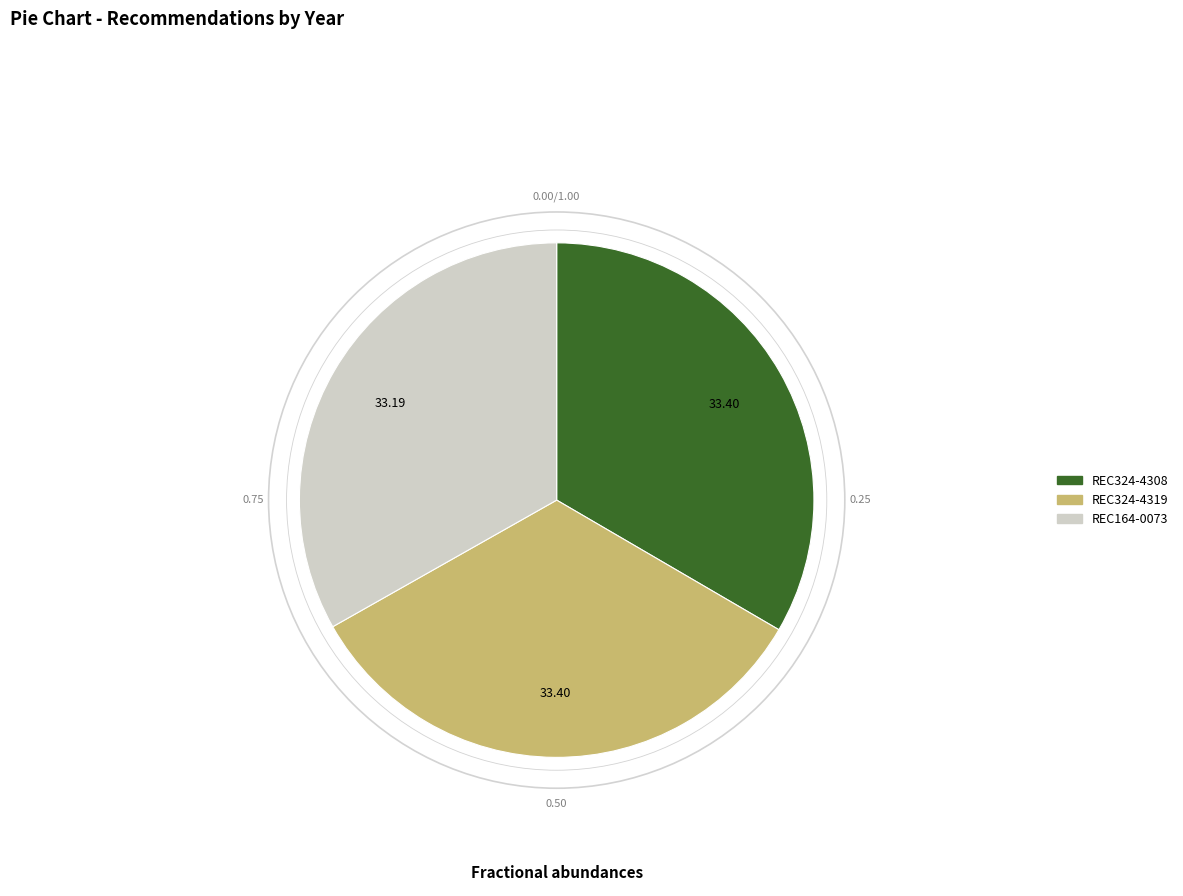

Is there any slice that represents more than half of the pie?

No